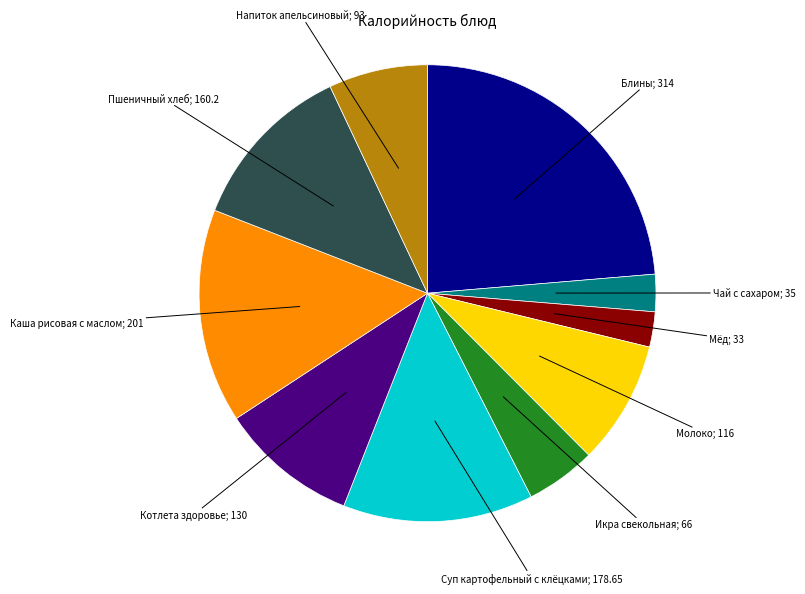

Does any single category account for the majority?

No